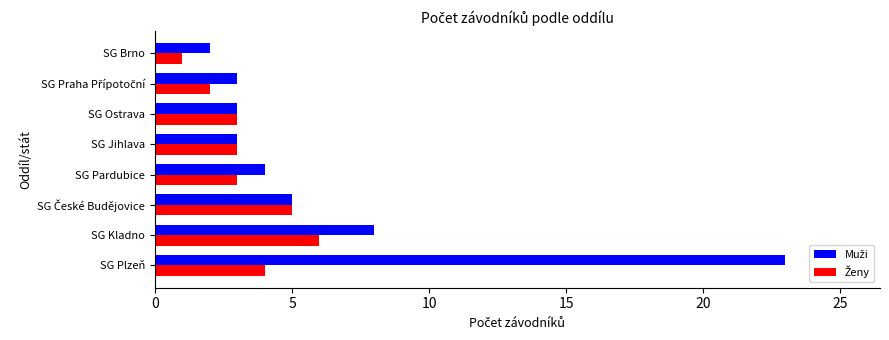

What is the total value across all series at SG Jihlava?

6